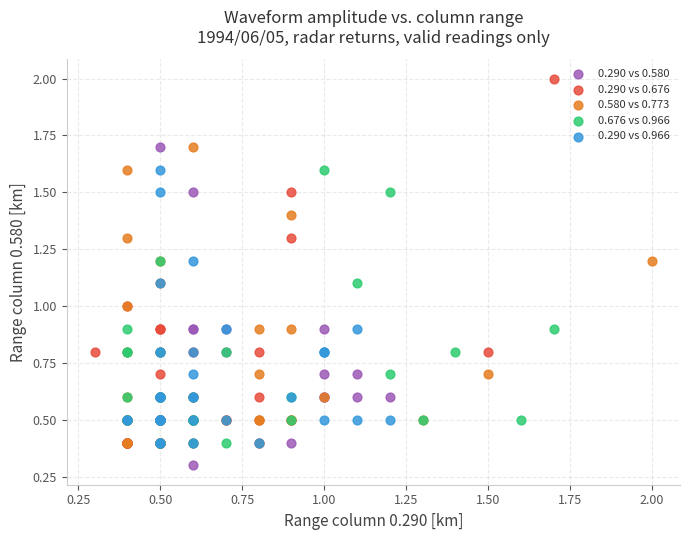

What are all the series names shown in the legend?

0.290 vs 0.580, 0.290 vs 0.676, 0.580 vs 0.773, 0.676 vs 0.966, 0.290 vs 0.966